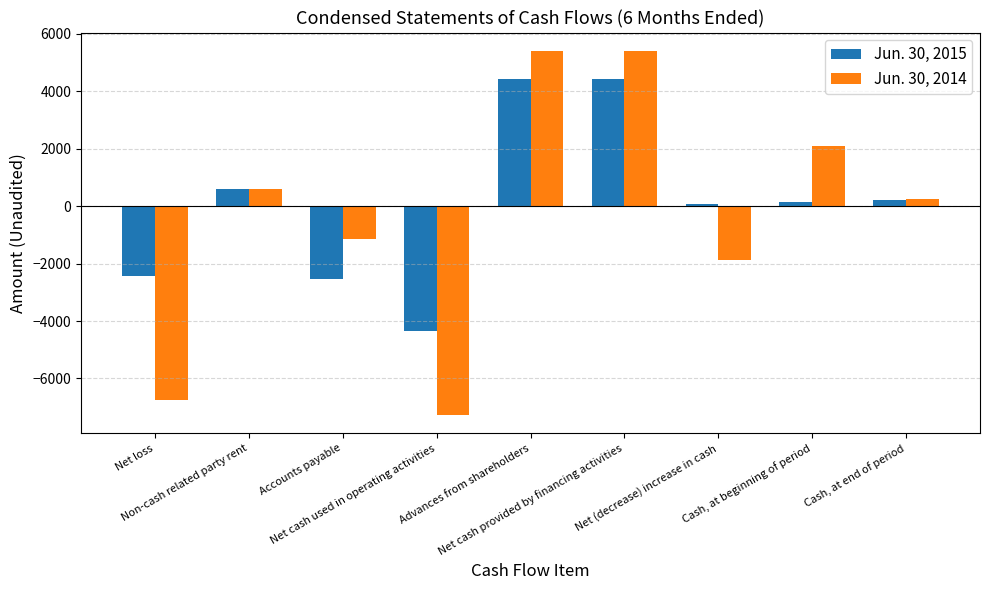

What is the sum of all Jun. 30, 2014 values?

-3250